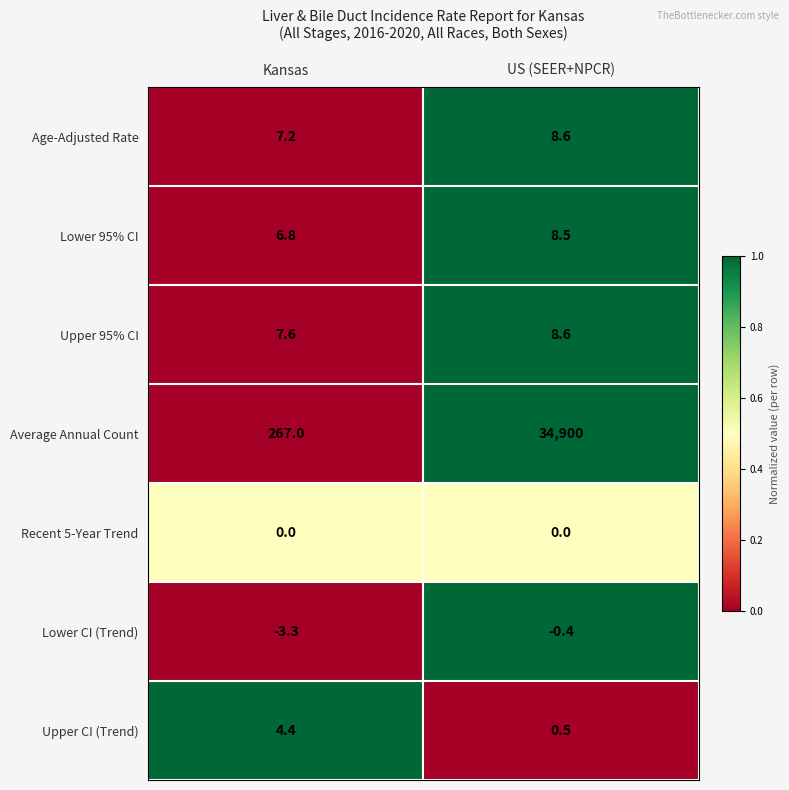

Which category has the highest value across all series?

US (SEER+NPCR)